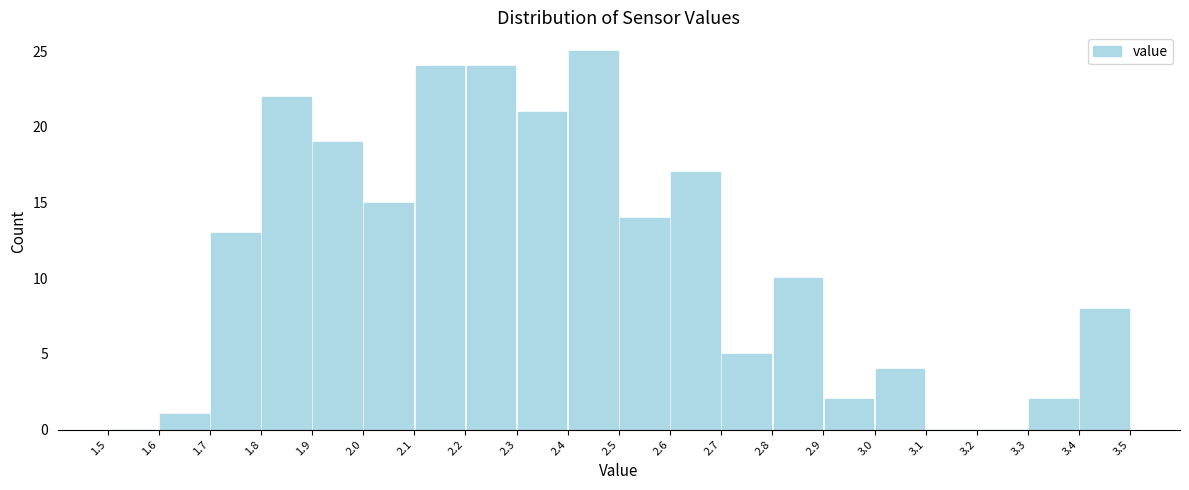

Over which range of the x-axis is the bar tallest?

2.4 to 2.5